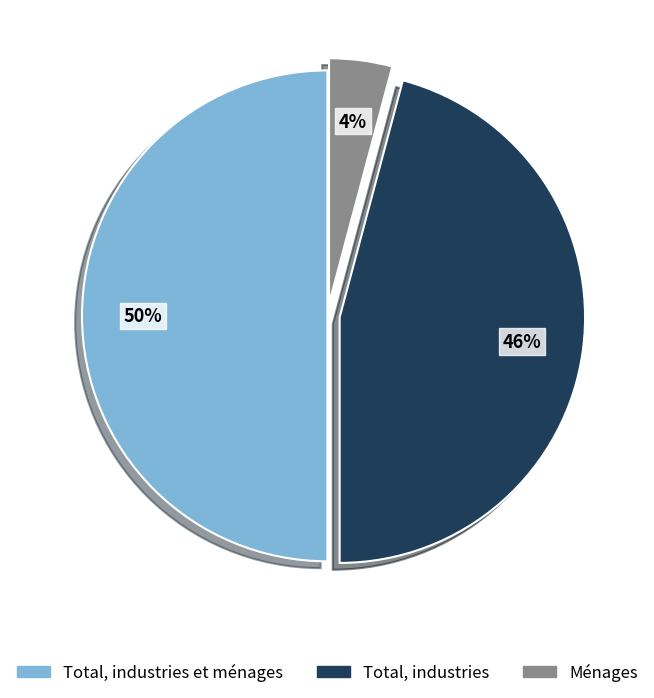

To the nearest percent, what portion does Ménages represent?

4%